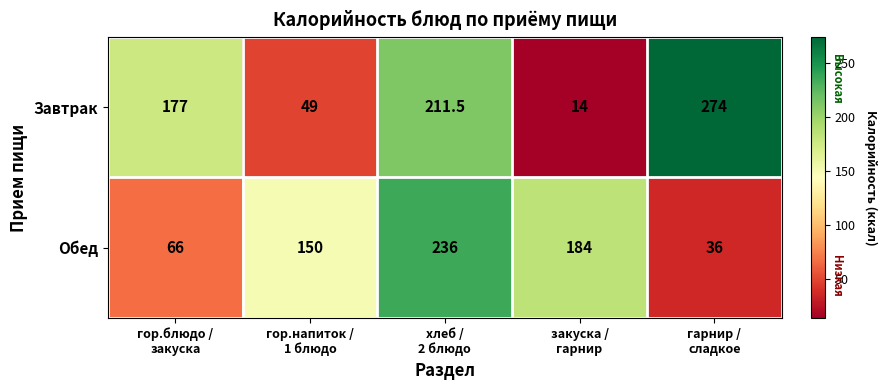

How many values in the Завтрак series are below 177?

2